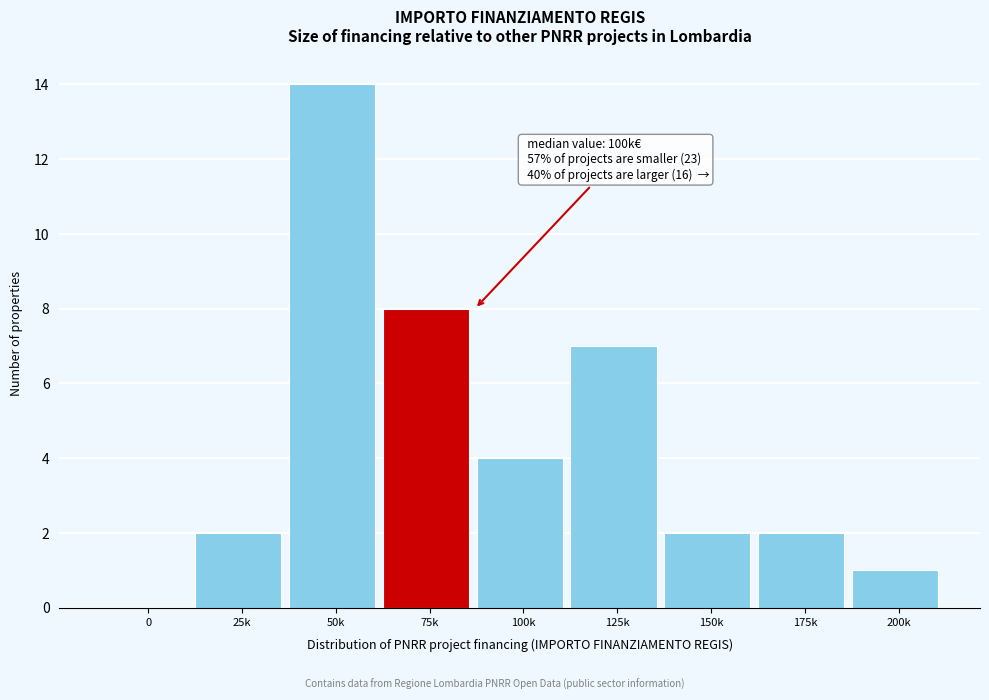

Reading left to right, what are all the values shown in this chart?

0=0	25k=2	50k=14	75k=8	100k=4	125k=7	150k=2	175k=2	200k=1